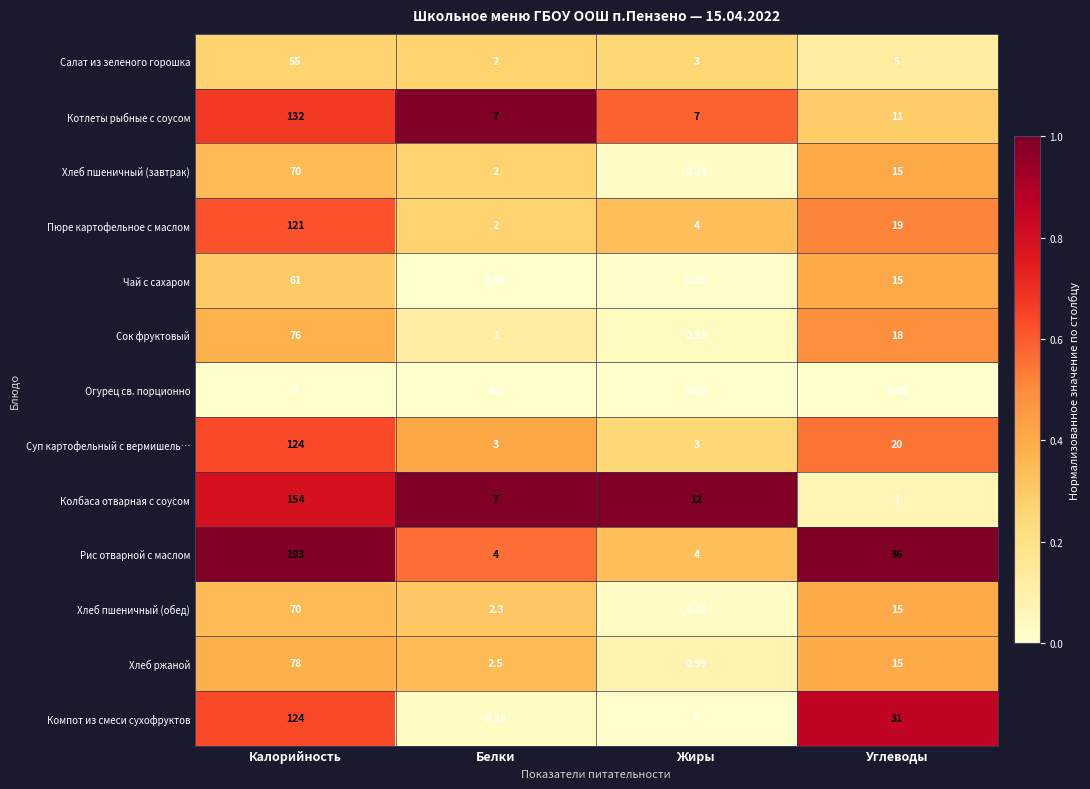

Where is Хлеб ржаной nearest to the value 39?

Углеводы